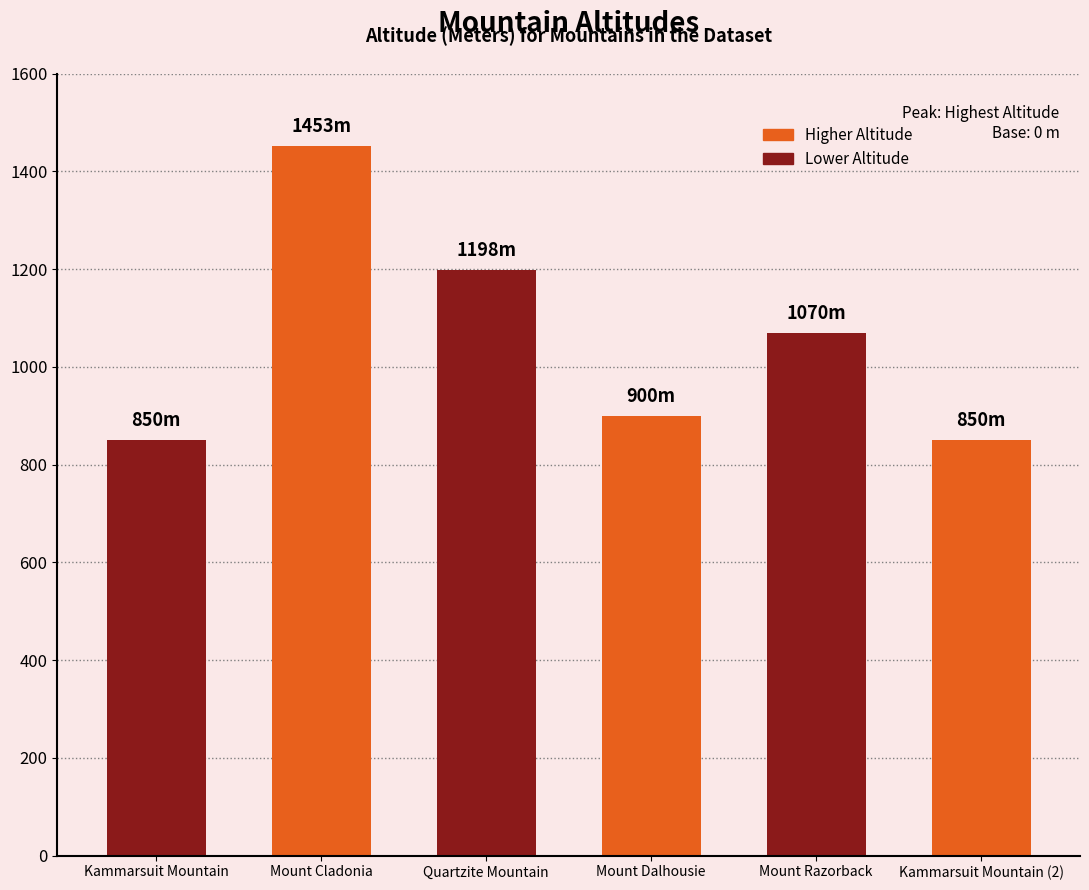

How many bars are there in total?

6